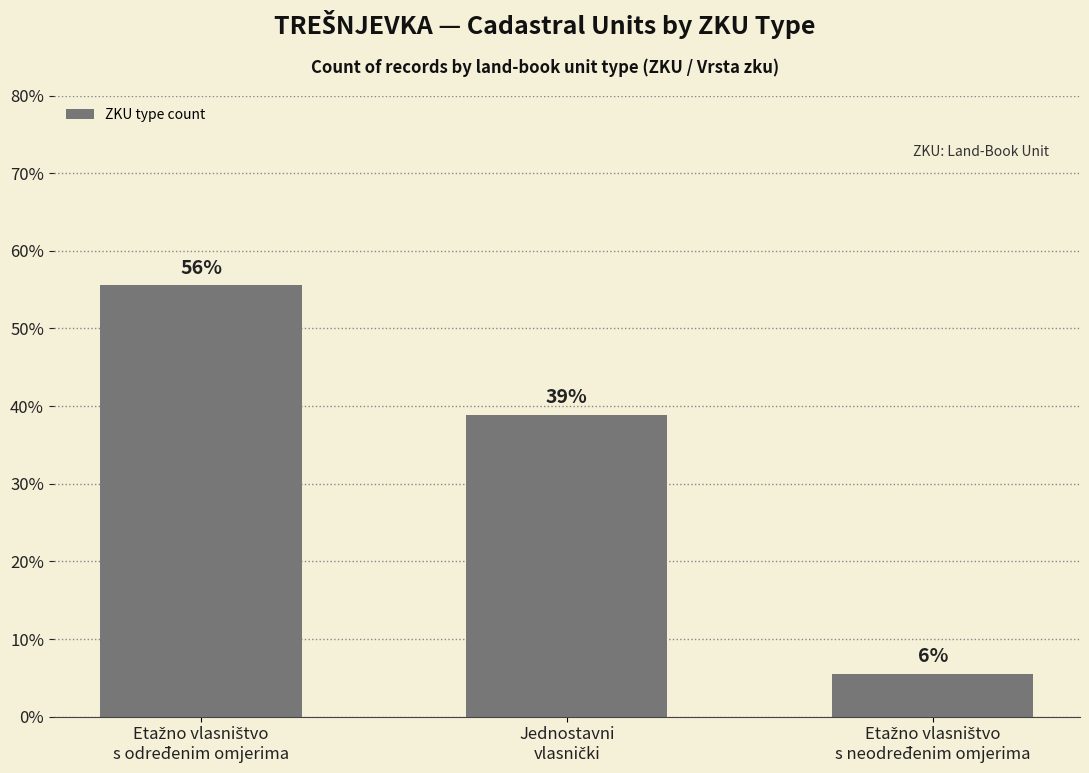

At which label is the value closest to 30?

Jednostavni
vlasnički